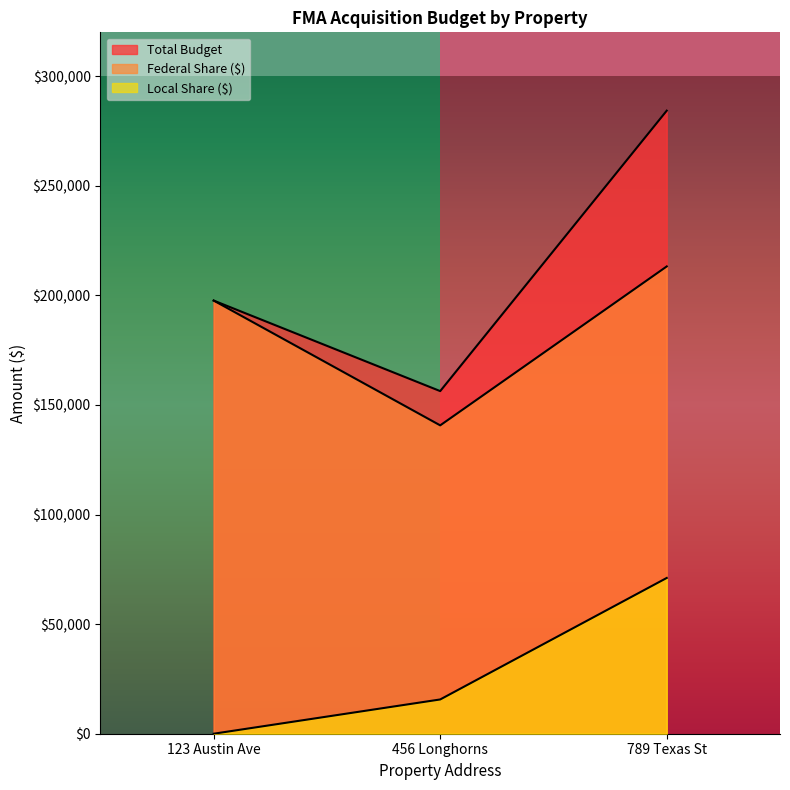

How many lines are shown in the chart?

3